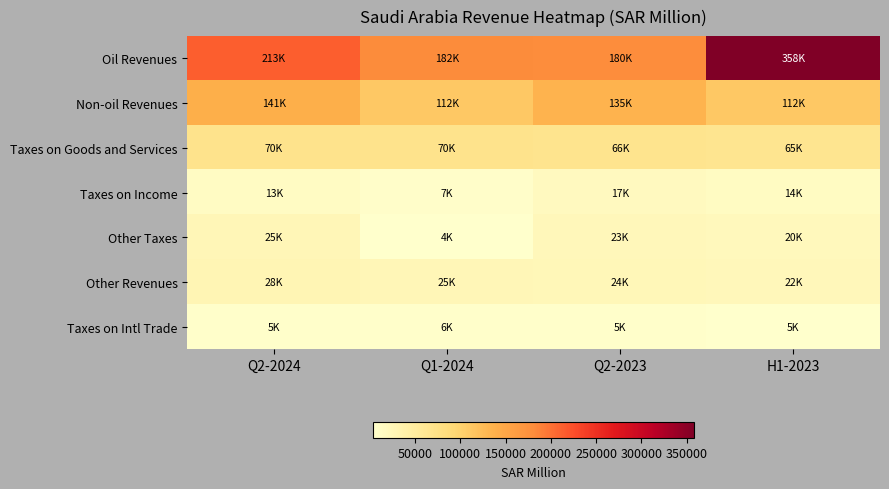

How many series are shown in this chart?

7